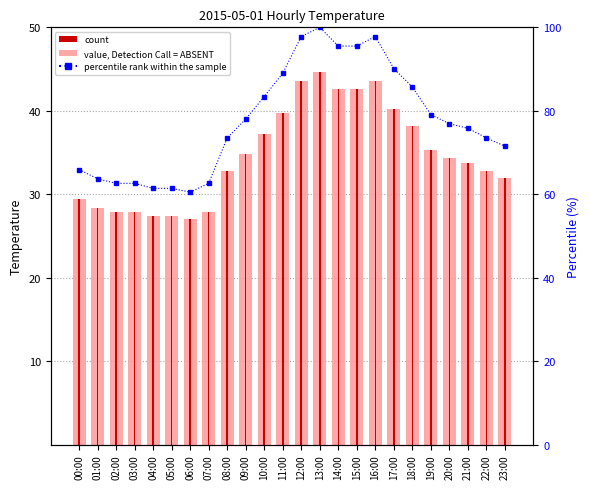

Which label corresponds to the largest value in the chart?

13:00